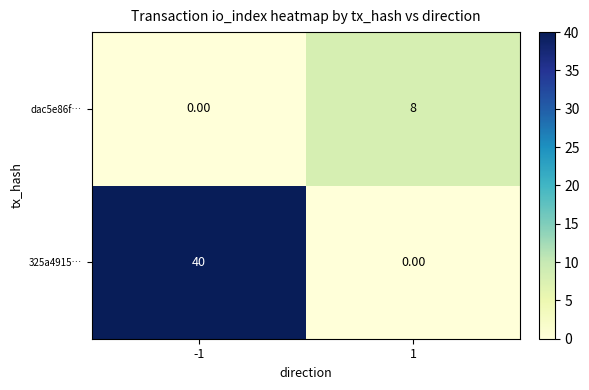

What is the total value across all series at -1?

40